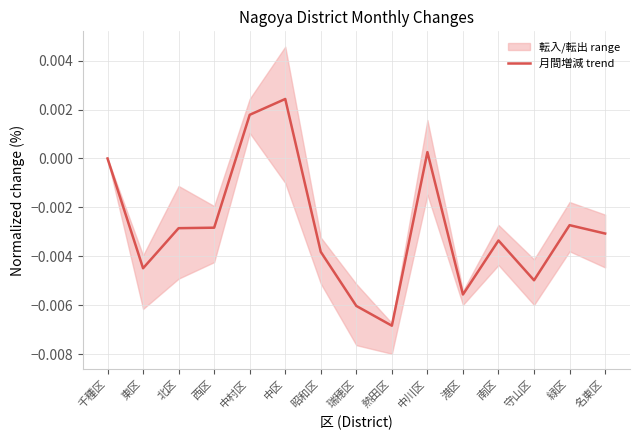

At which category does the data reach its first local peak?

中区